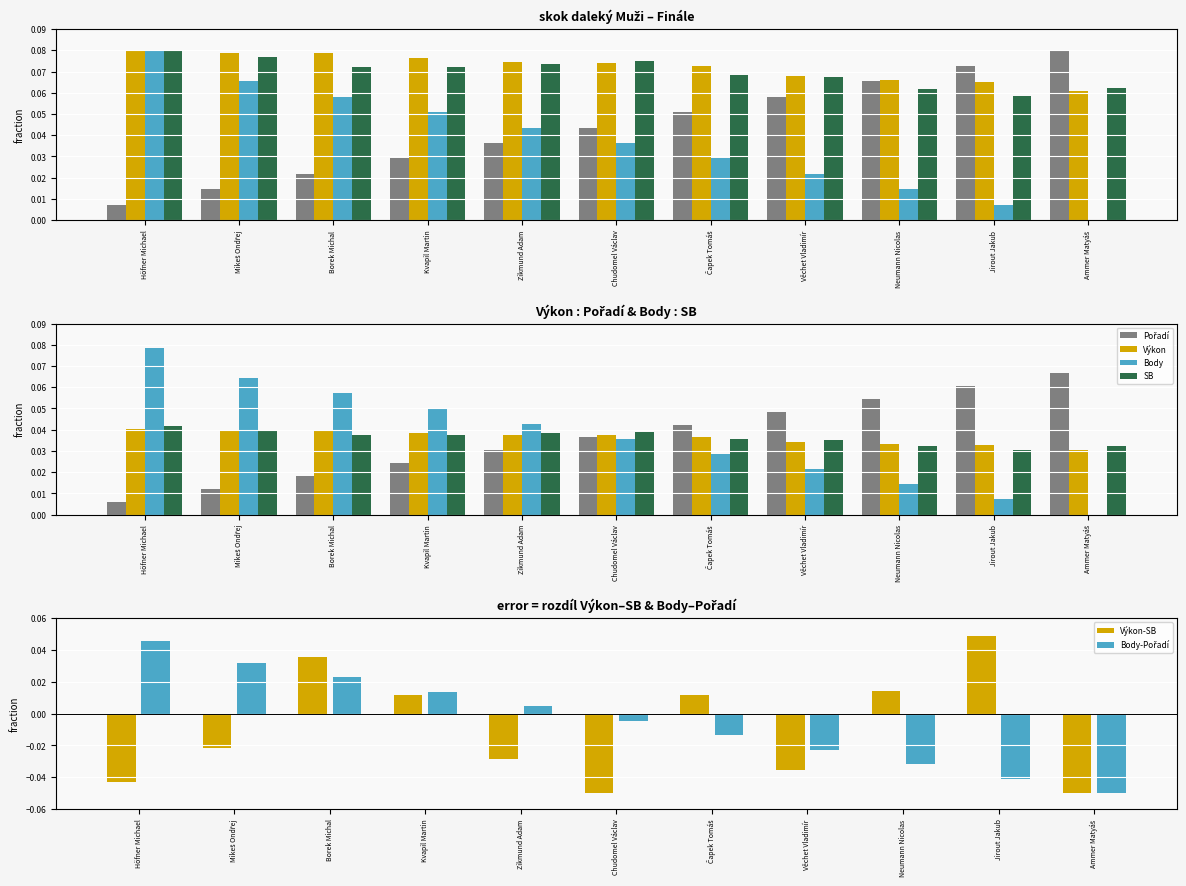

Which series changed the most between Höfner Michael and Jirout Jakub?

Výkon-SB